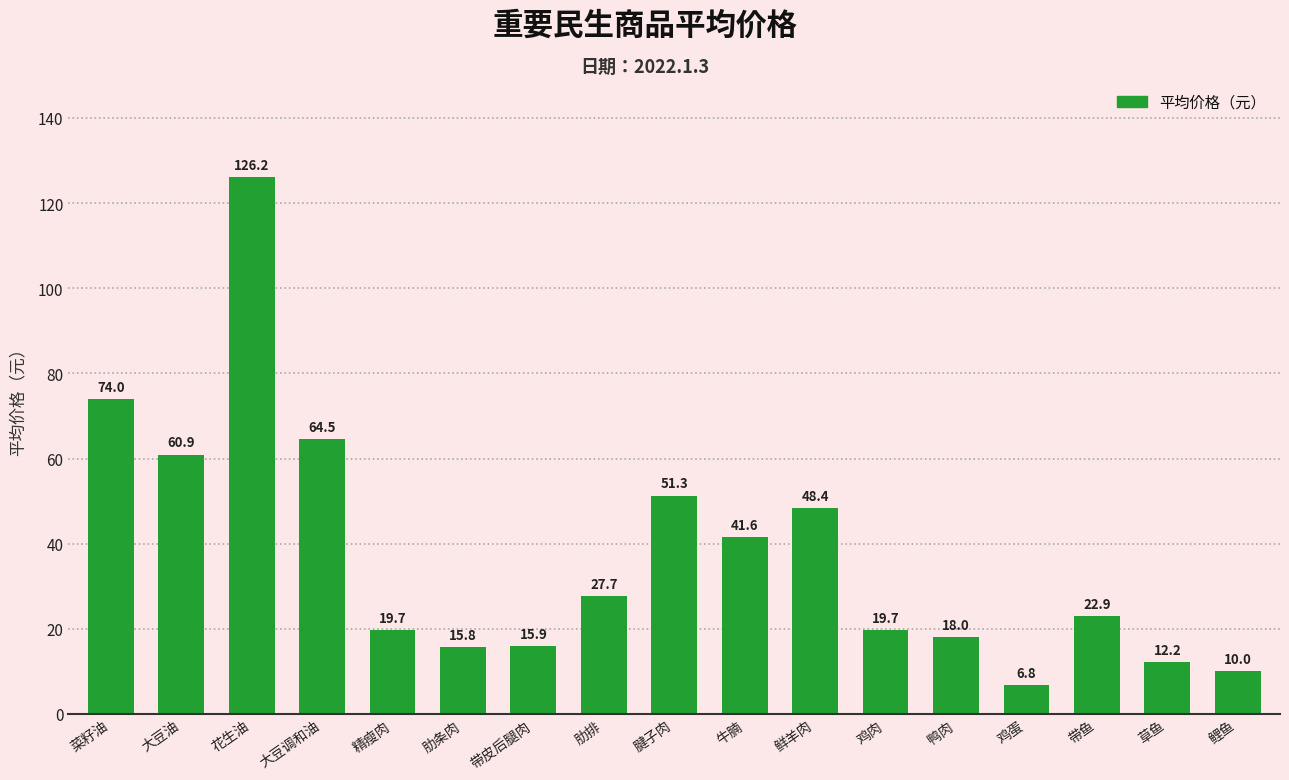

How many bars are there in total?

17